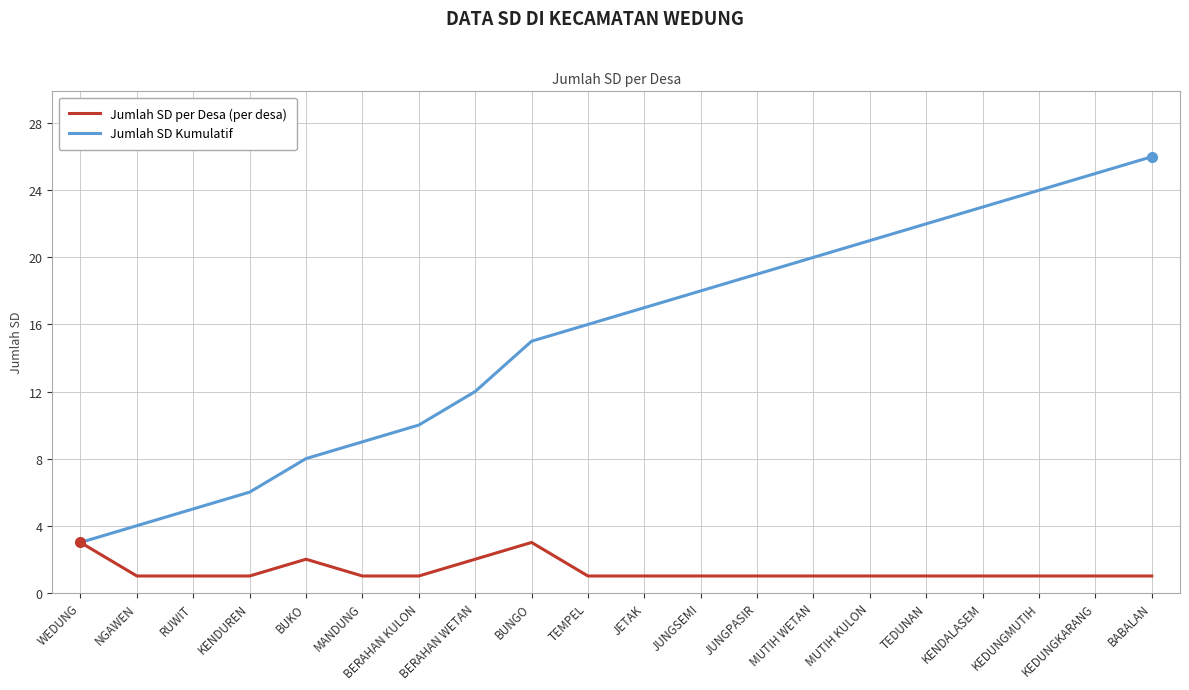

Which series has the widest spread of values?

Jumlah SD Kumulatif